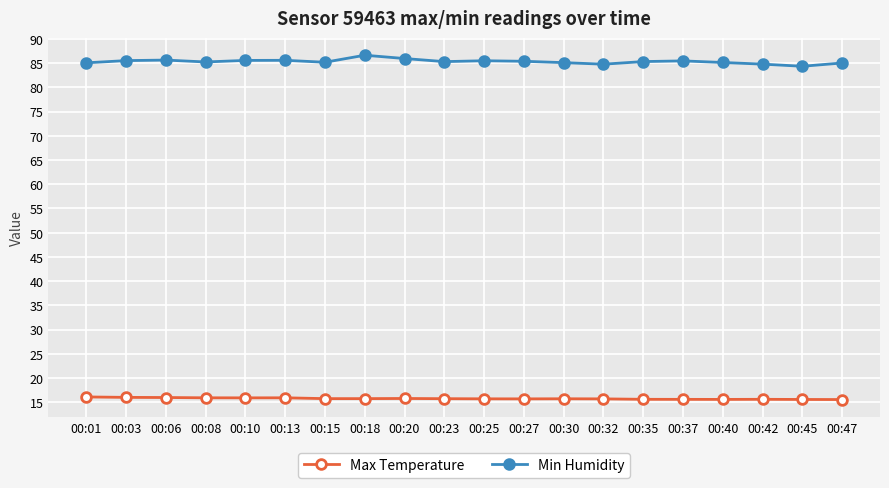

What is the value of the Min Humidity point at the 5th from the left?

85.6